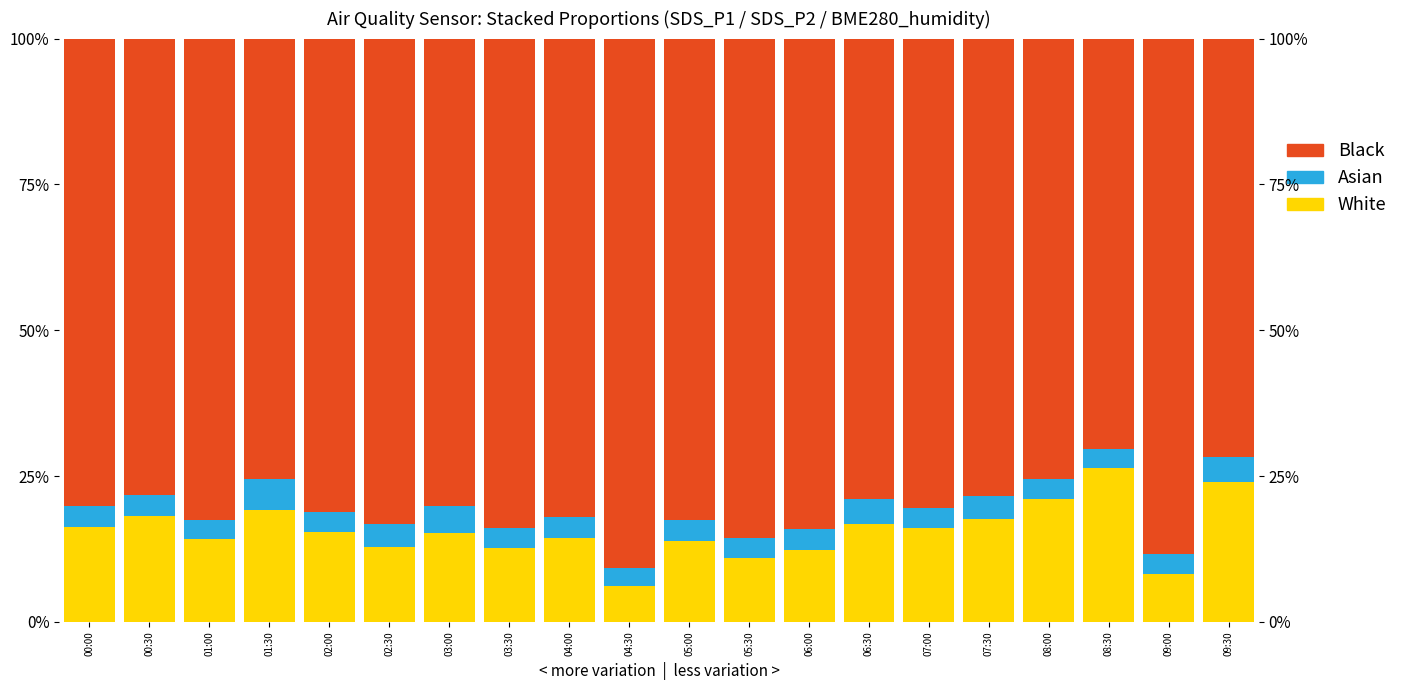

What are all the series names shown in the legend?

White, Asian, Black